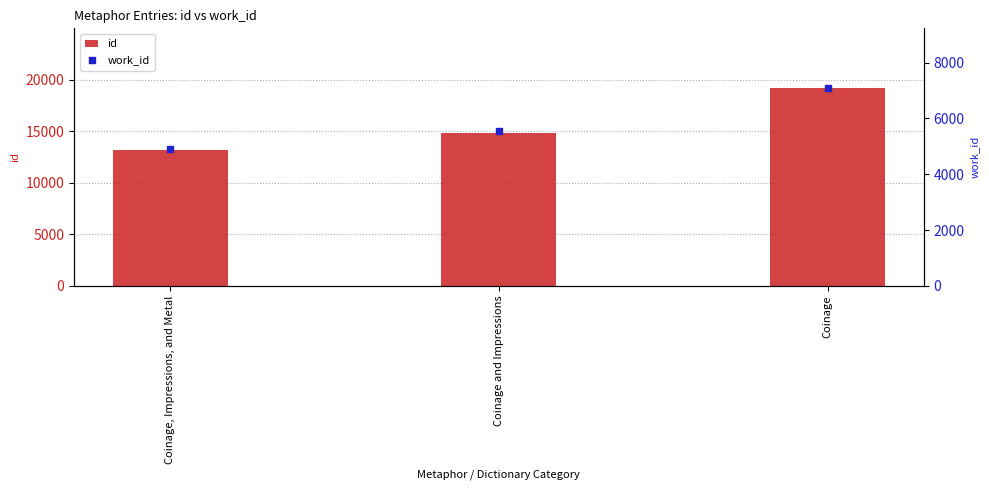

Which series contains the highest Y value?

id